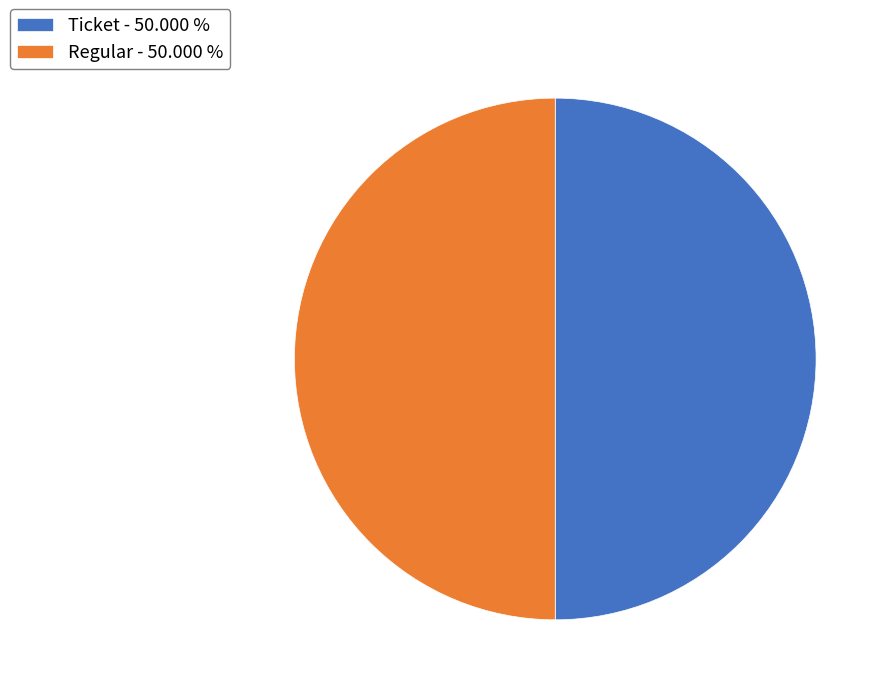

Combined, do Regular and Ticket account for over 50%?

Yes